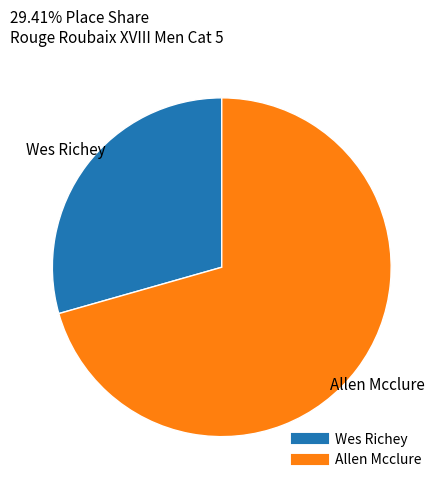

Rank the categories by value from lowest to highest.

Wes Richey, Allen Mcclure